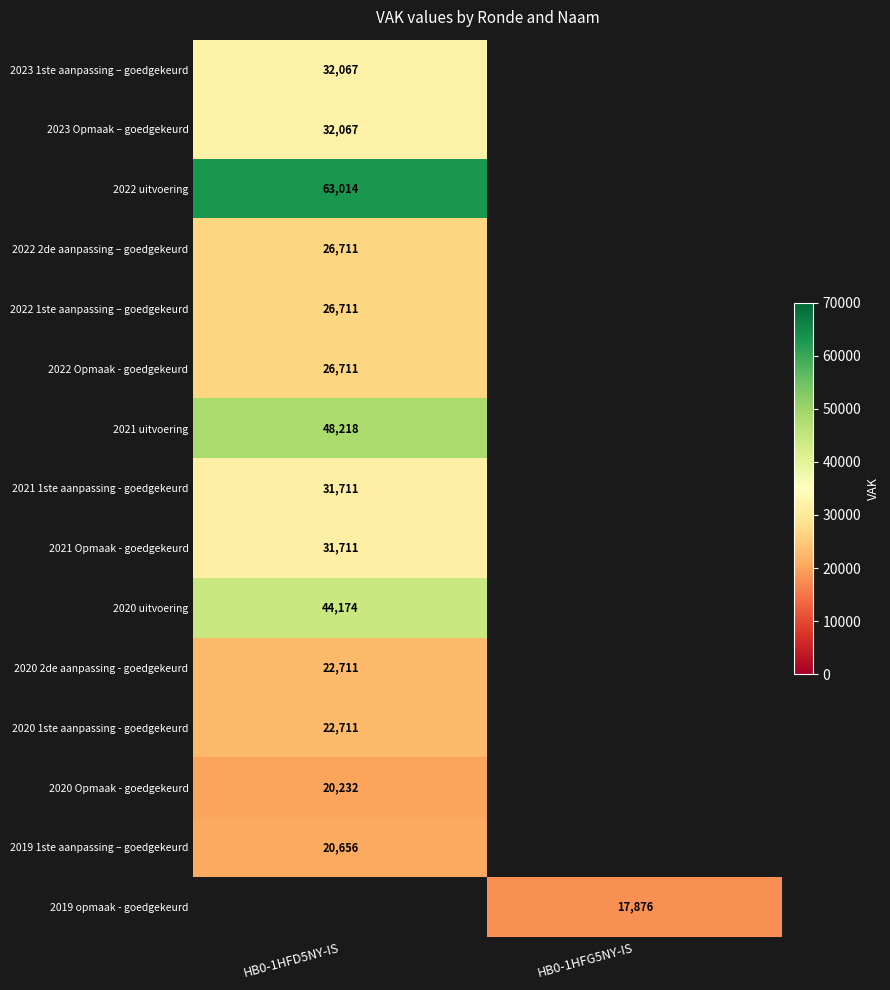

True or false: 2023 Opmaak – goedgekeurd has a value of 32067 at HB0-1HFD5NY-IS.

True